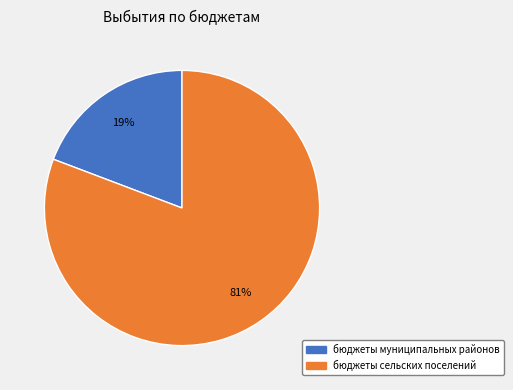

Is there a majority slice in this chart?

Yes